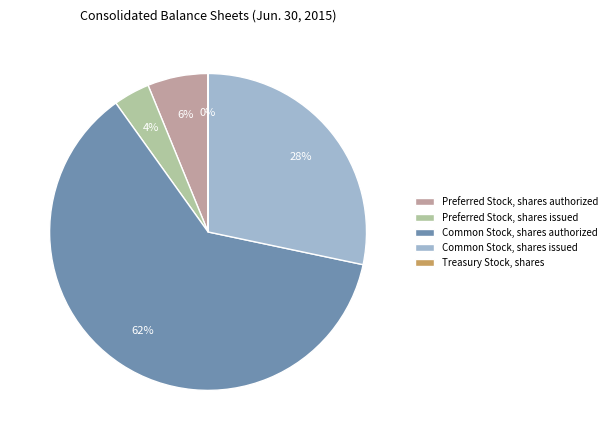

Is Preferred Stock, shares authorized the majority of the pie?

No